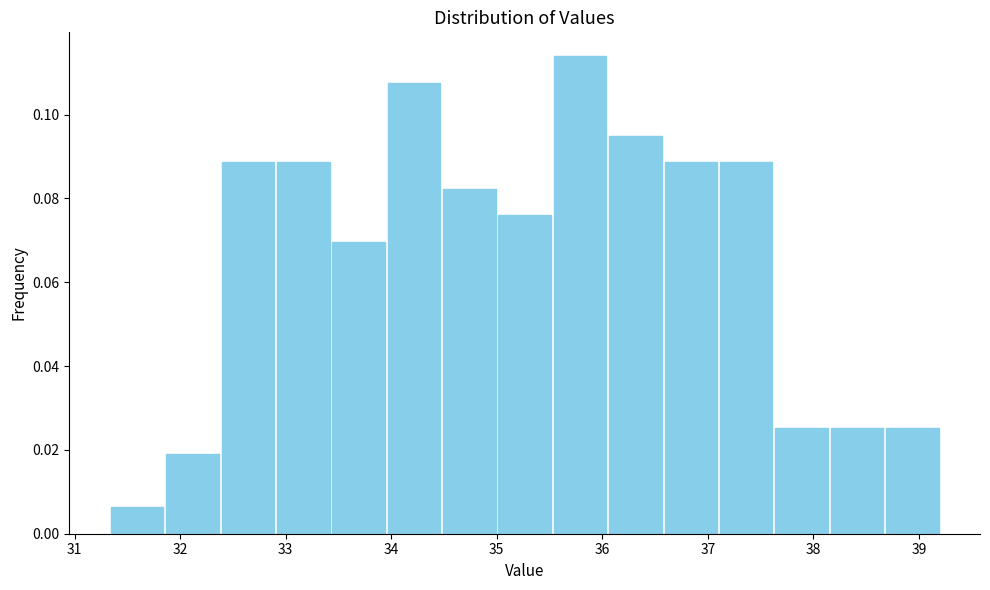

What is the height of the bar covering 32.9 to 33.4 on the x-axis? Neither the bar edges nor the heights are printed on the chart, so give them approximately, as read against the axes.

0.088